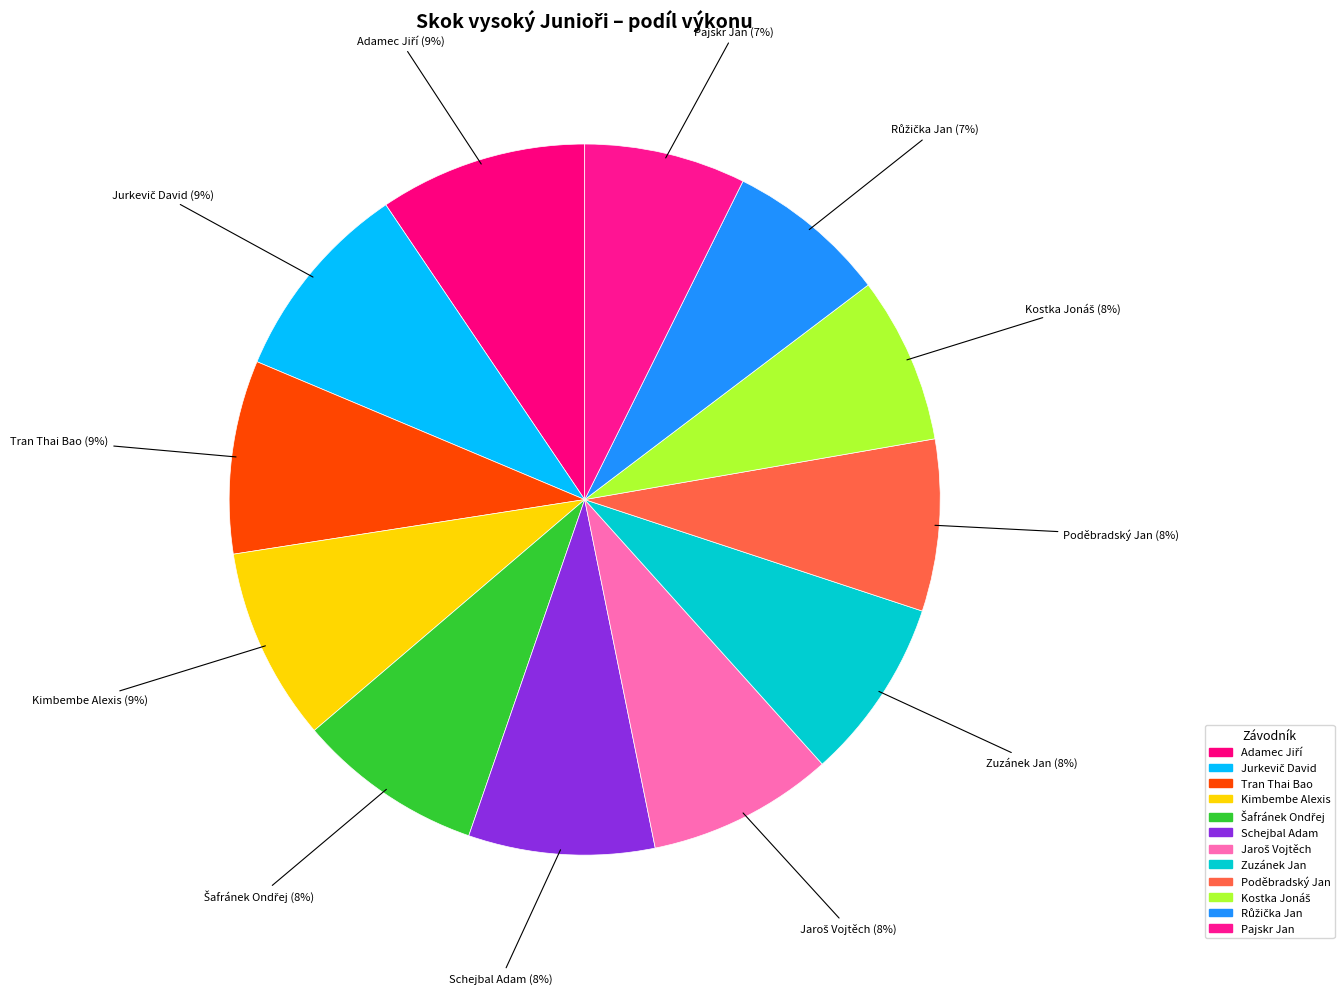

Does Schejbal Adam represent more than half of the total?

No